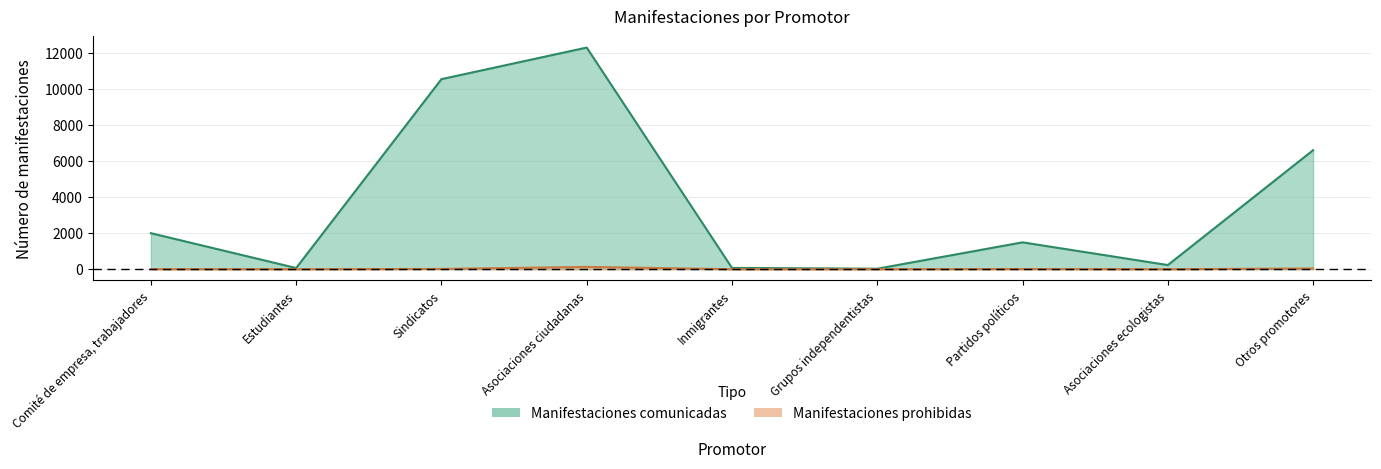

True or false: Manifestaciones prohibidas and Manifestaciones comunicadas cross at least once.

False